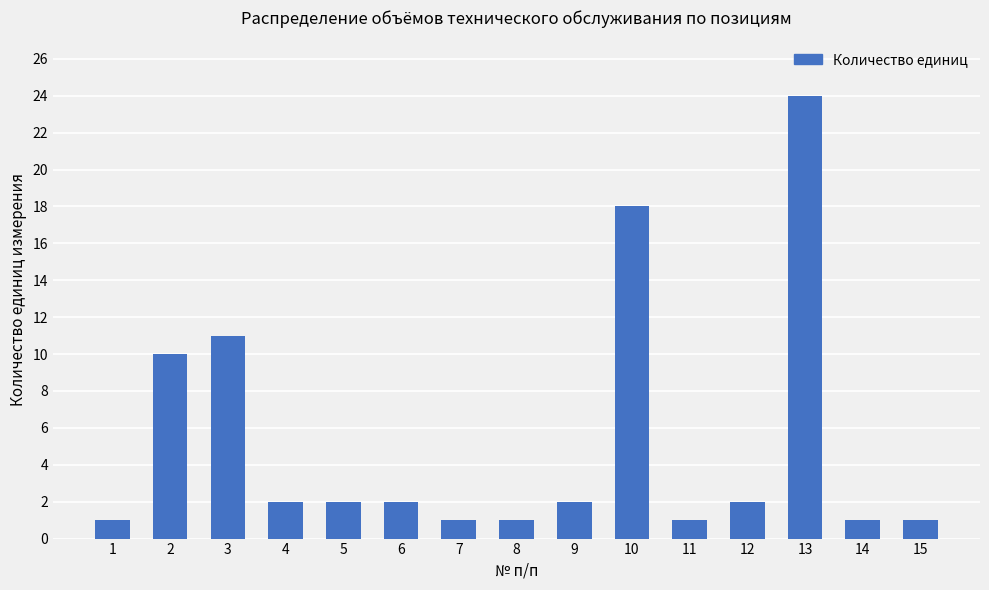

What is the average value?

5